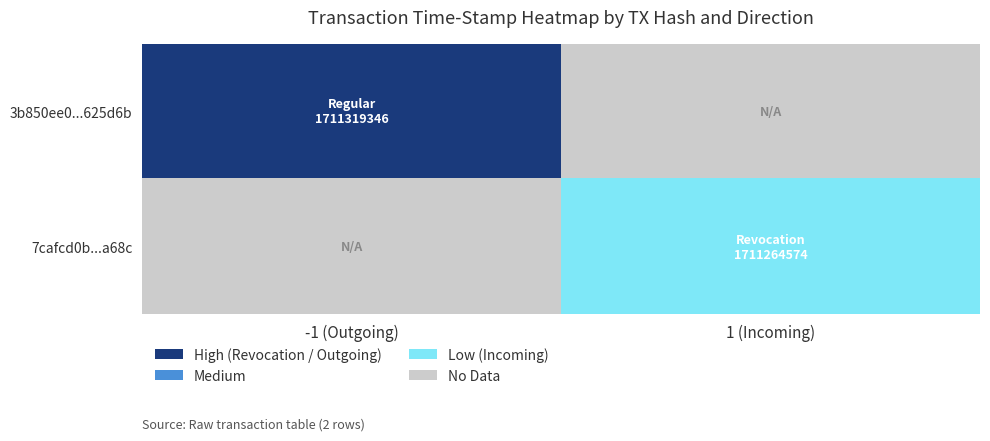

At how many categories does at least one series exceed 1711283602?

1